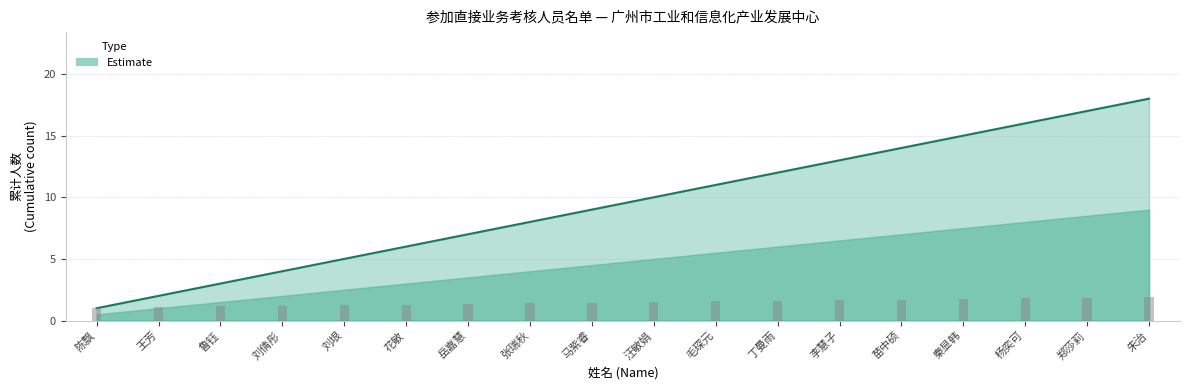

Rank the categories by value from lowest to highest.

陈飘, 王芳, 鲁钰, 刘倩彤, 刘垠, 花敏, 岳嘉慧, 张瑞秋, 马紫睿, 汪敏娟, 毛琛元, 丁曼雨, 李慧子, 苗中硕, 秦显韩, 杨奕可, 郑莎莉, 朱治